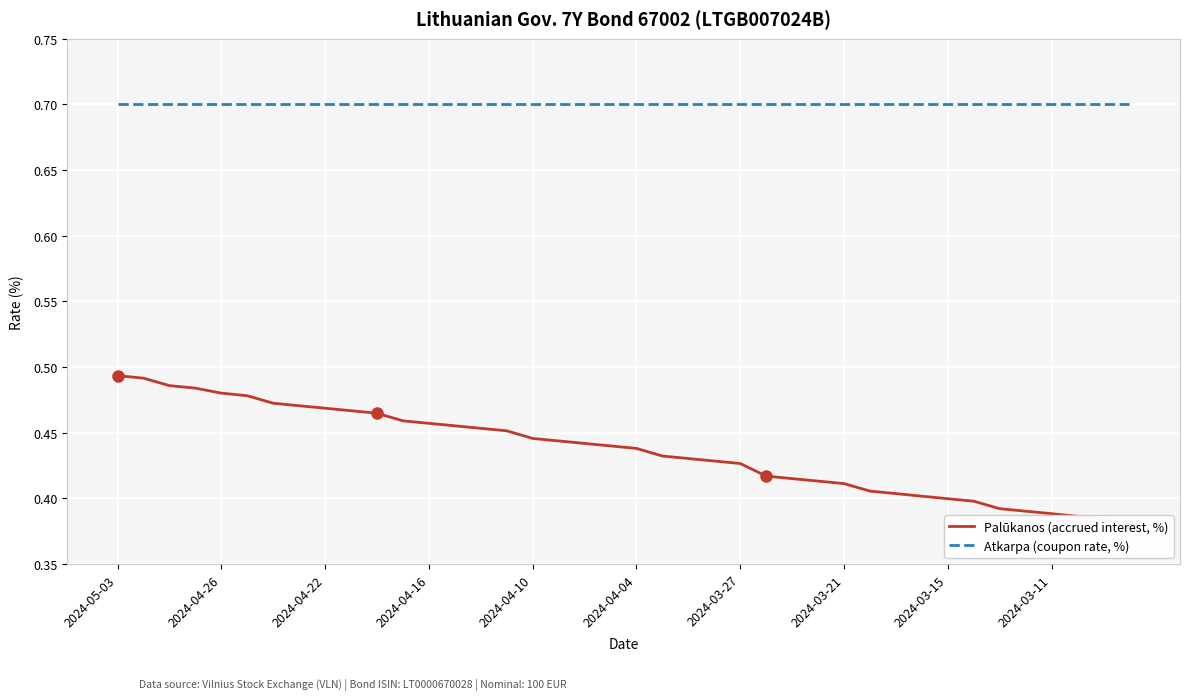

List the labels in order of Palūkanos (accrued interest, %) value, smallest first.

39, 38, 37, 36, 35, 34, 33, 32, 31, 30, 29, 28, 27, 26, 25, 24, 23, 22, 21, 20, 19, 18, 17, 16, 15, 14, 13, 12, 11, 10, 2024-03-11, 2024-03-15, 2024-03-21, 2024-03-27, 2024-04-04, 2024-04-10, 2024-04-16, 2024-04-22, 2024-04-26, 2024-05-03